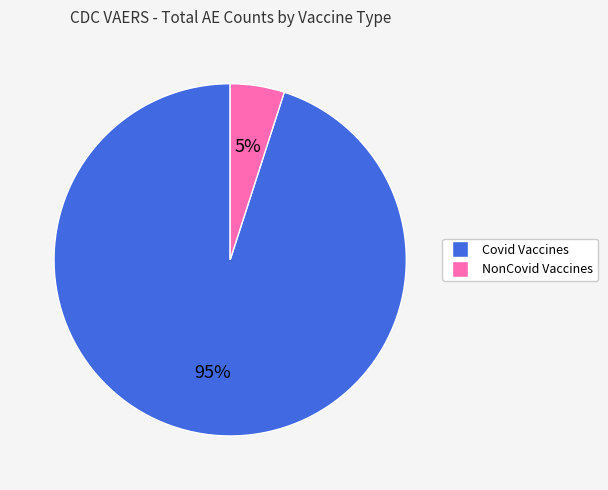

The NonCovid Vaccines slice represents 5% of the pie. True or false?

True